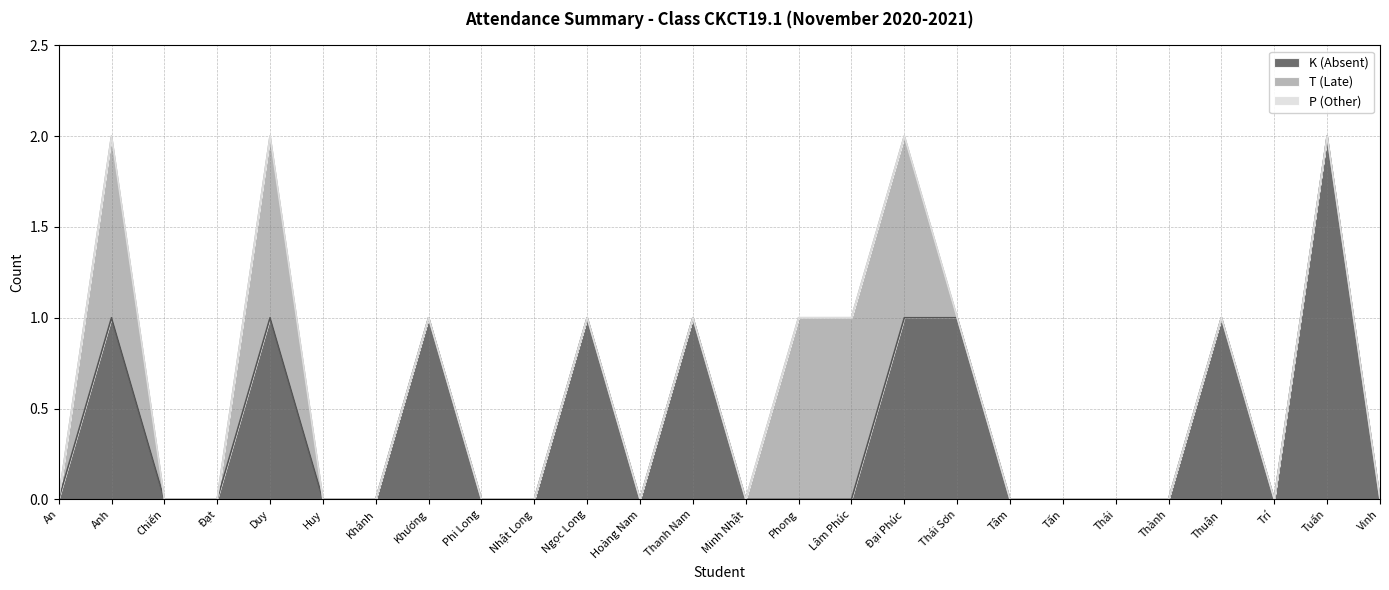

How many distinct data groups are displayed?

3